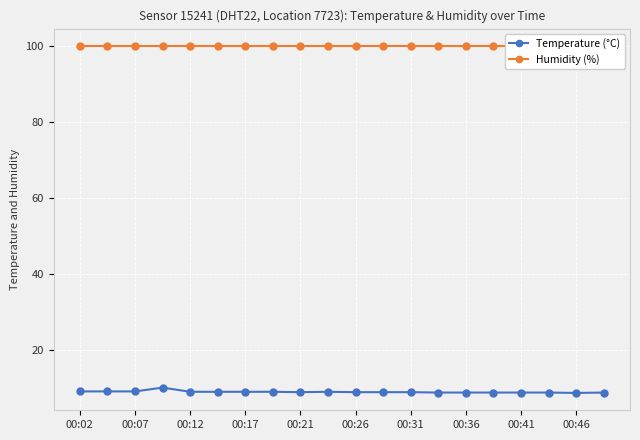

Which series has the widest spread of values?

Temperature (°C)